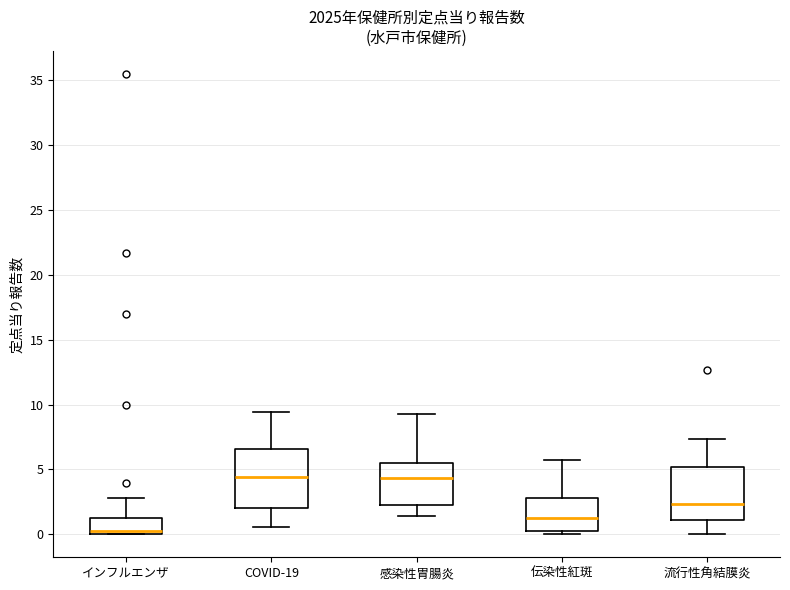

Which box is the tallest, from its lower edge to its upper edge?

COVID-19